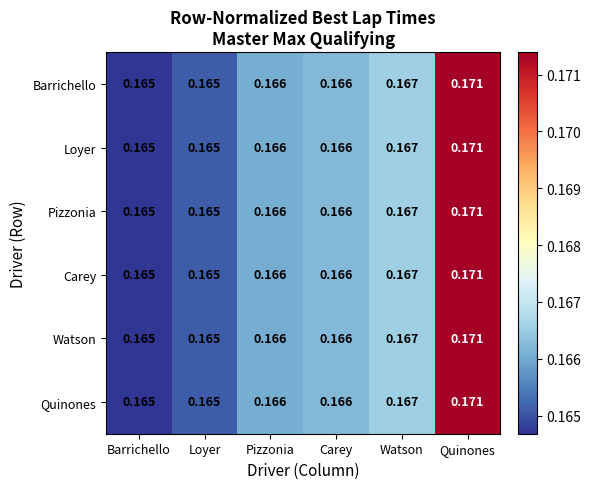

What is the total value across all series at Quinones?

1.0